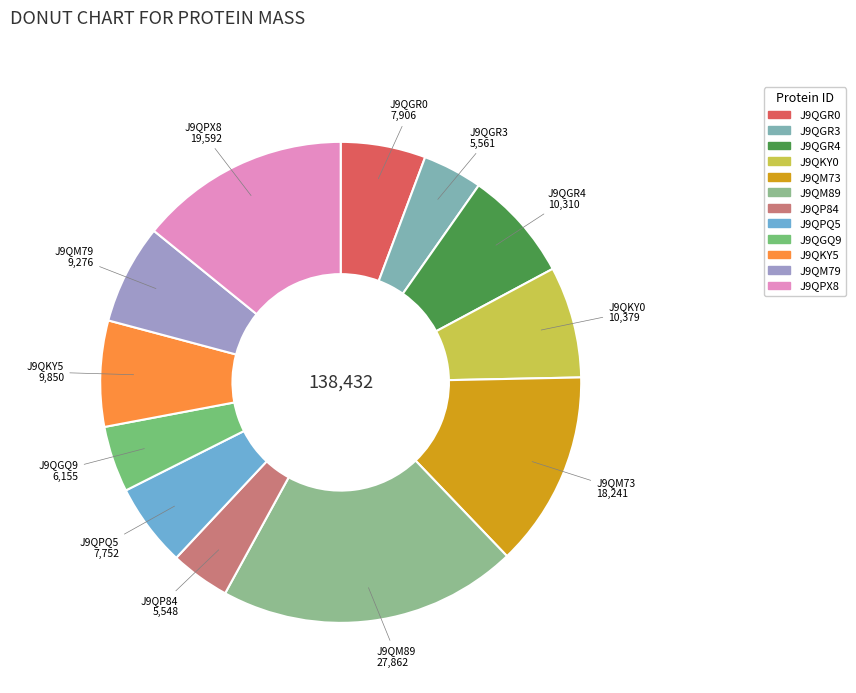

Count the number of slices in the pie.

12